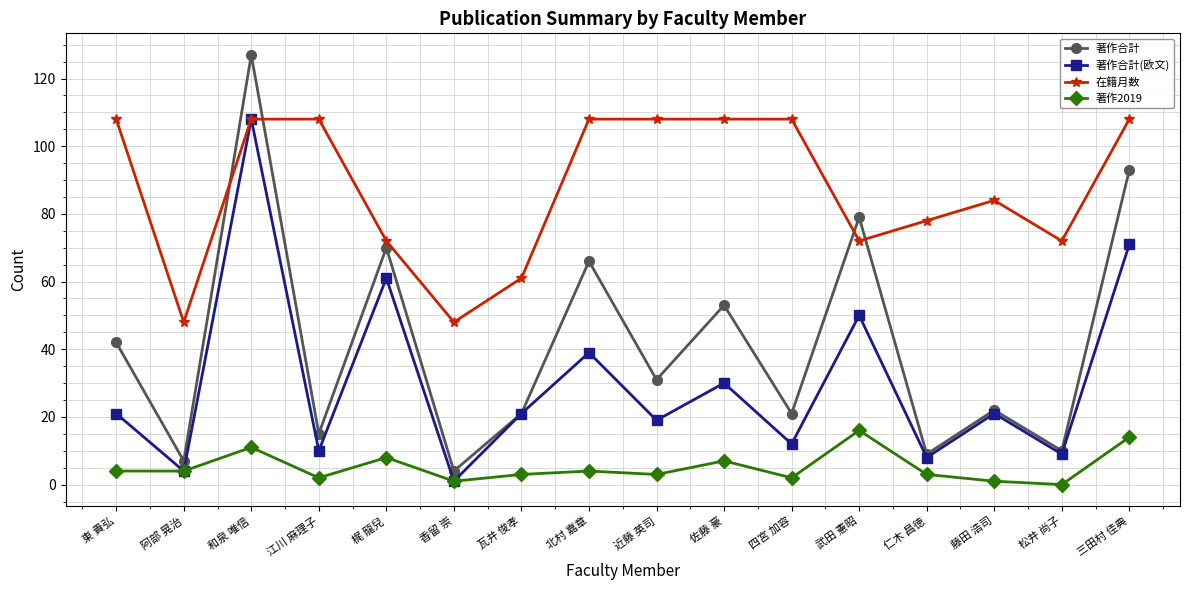

What is the approximate value of 著作合計 at 梶 龍兒, to the nearest 5?

70